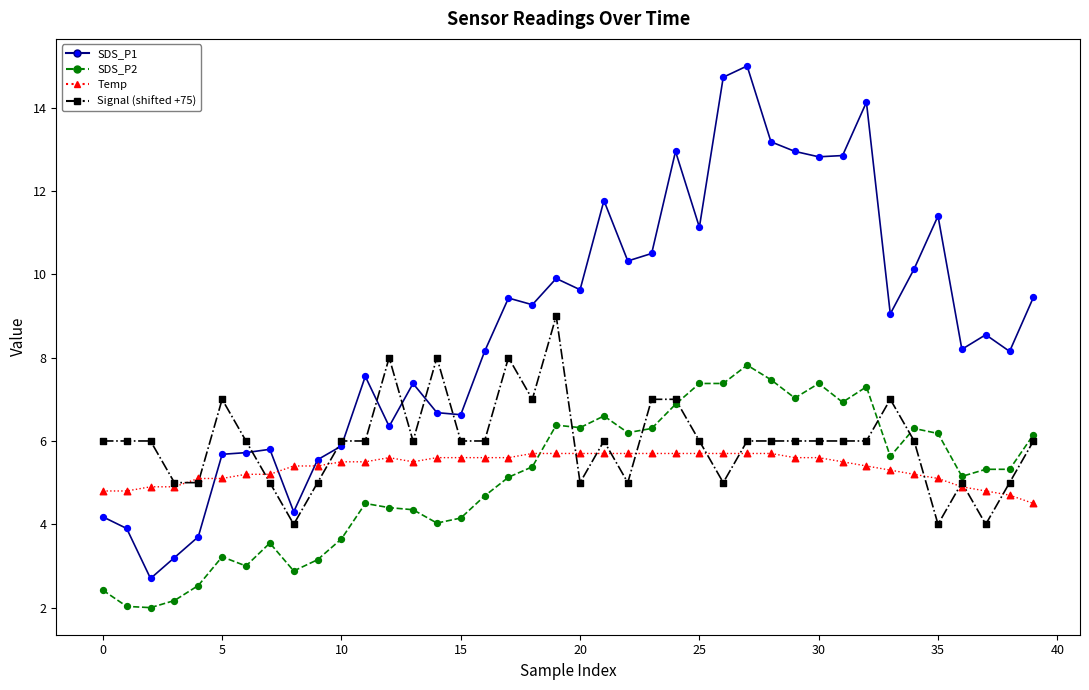

Which series has the widest spread of values?

SDS_P1